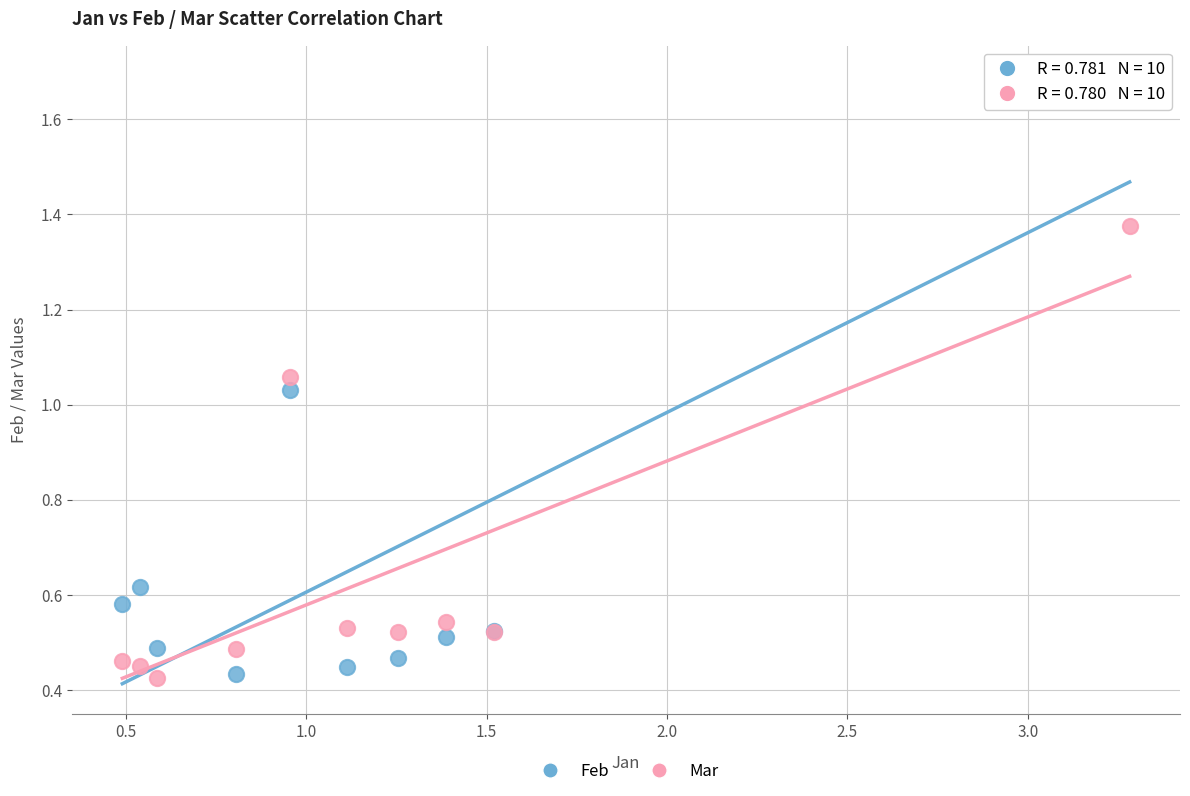

Which series contains the highest Y value?

Feb